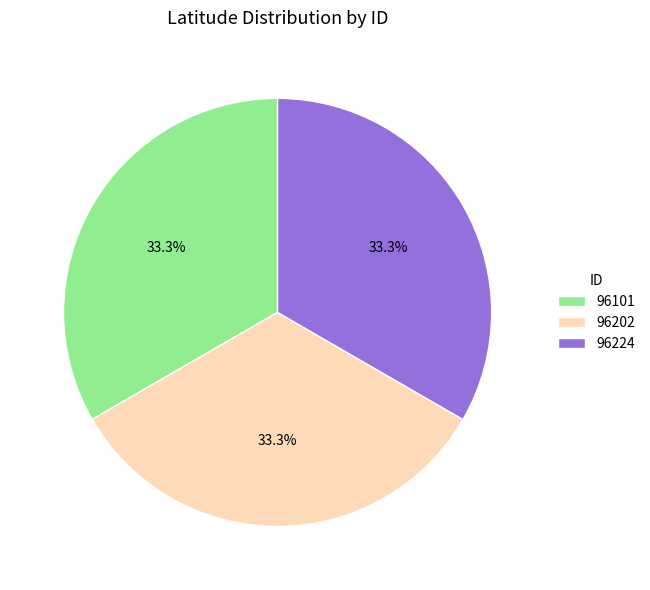

How much of the chart is everything except 96202?

66.7%